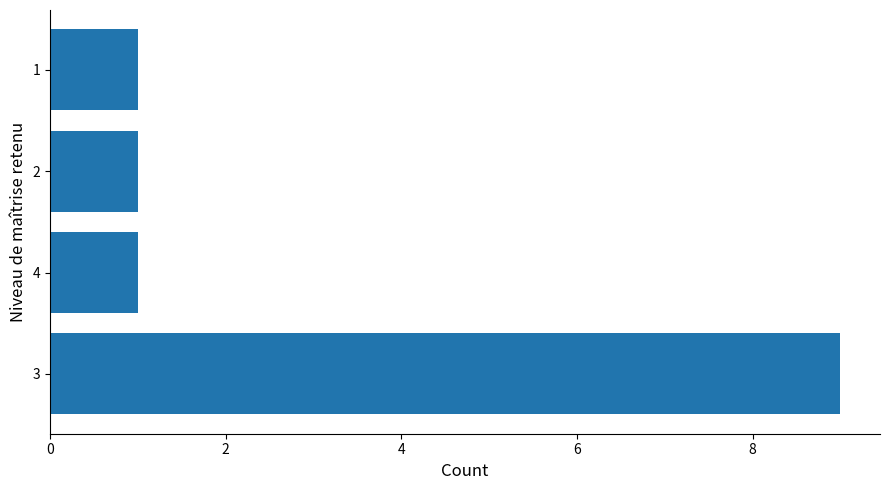

What is the difference between the maximum and minimum values?

8